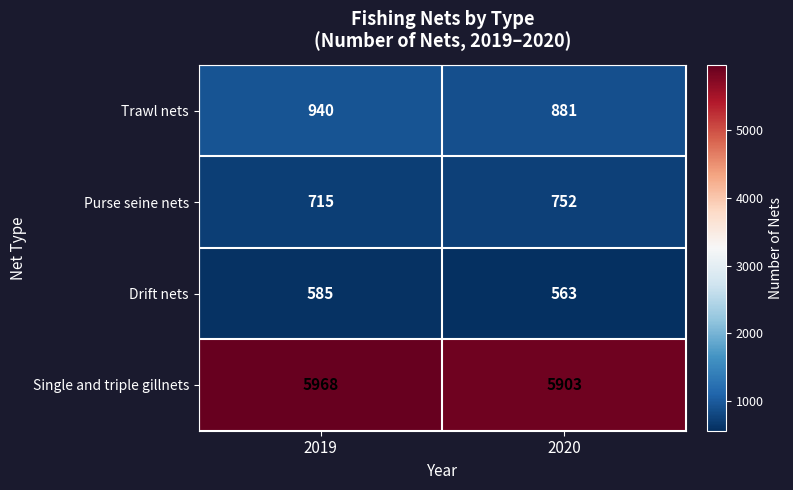

What is the sum of all Trawl nets values?

1821